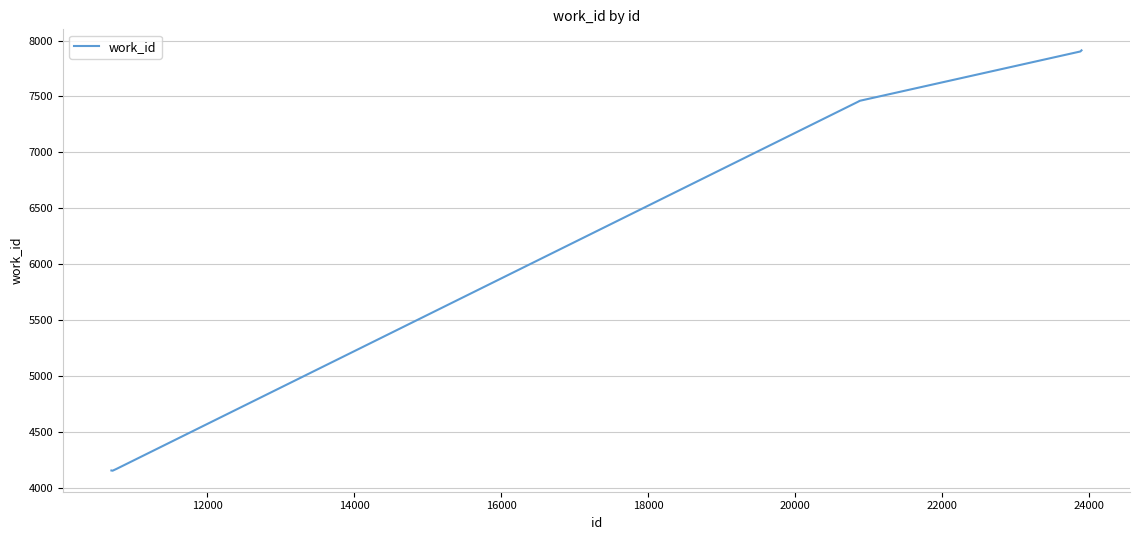

Does the chart have visible grid lines?

Yes